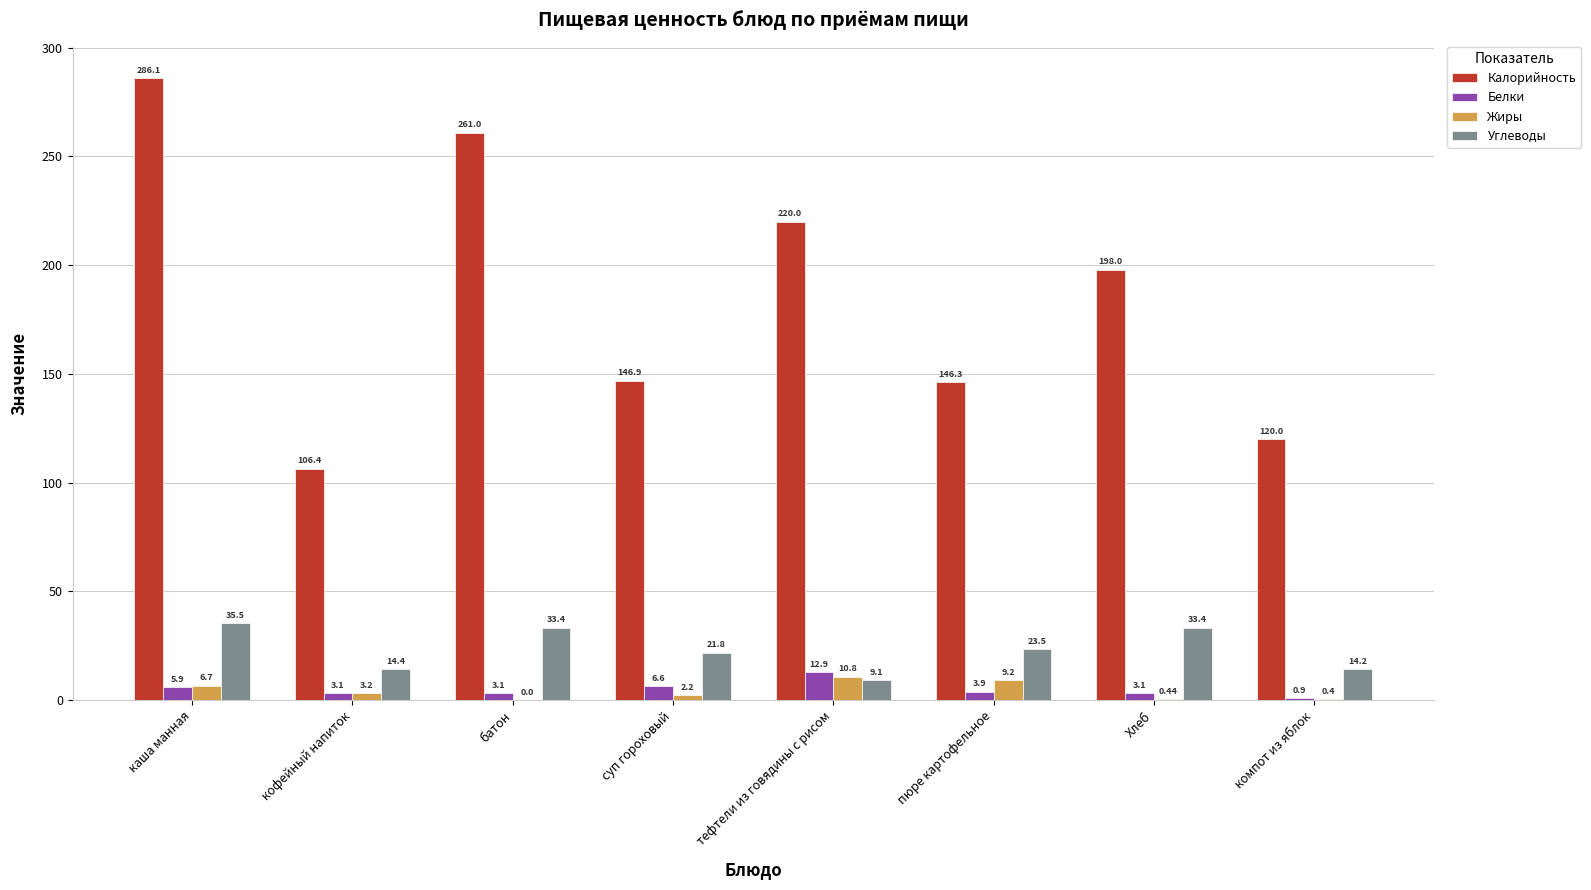

Reading left to right, list all the values displayed in this chart.

Калорийность: 286.1	106.4	261.0	146.9	220.0	146.3	198.0	120.0
Белки: 5.9	3.1	3.1	6.6	12.9	3.9	3.1	0.9
Жиры: 6.7	3.2	0.0	2.2	10.8	9.2	0.4	0.4
Углеводы: 35.5	14.4	33.4	21.8	9.1	23.5	33.4	14.2